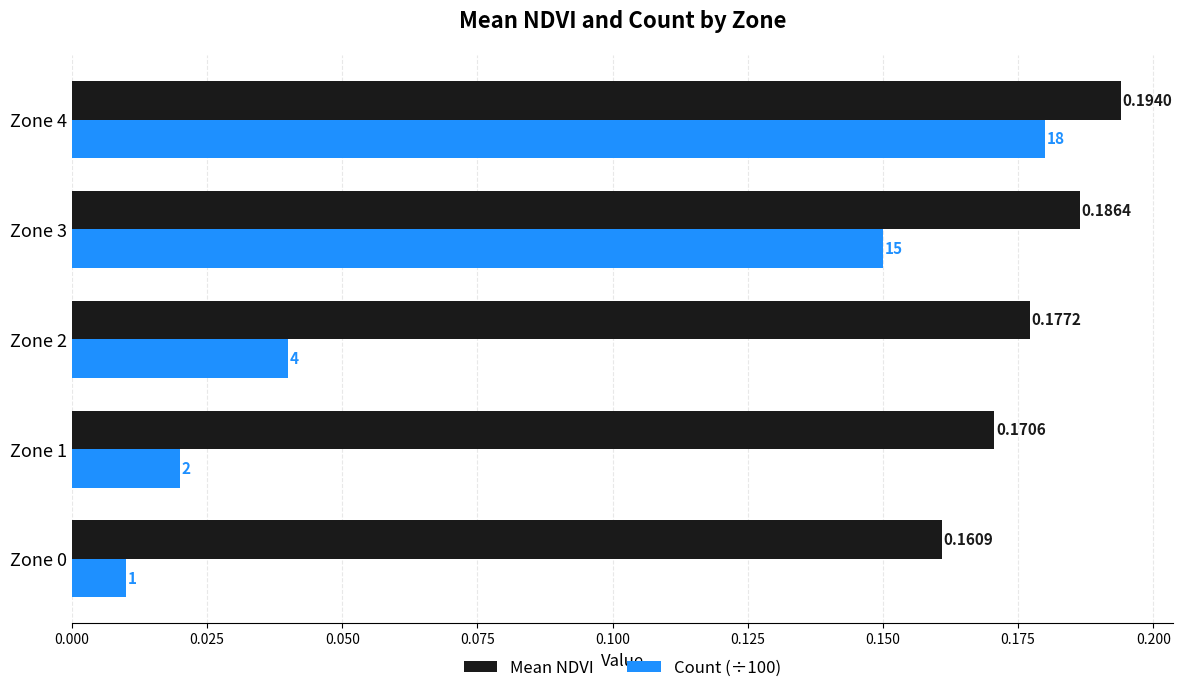

Rank the series by their maximum value, from highest to lowest.

Mean NDVI, Count (÷100)